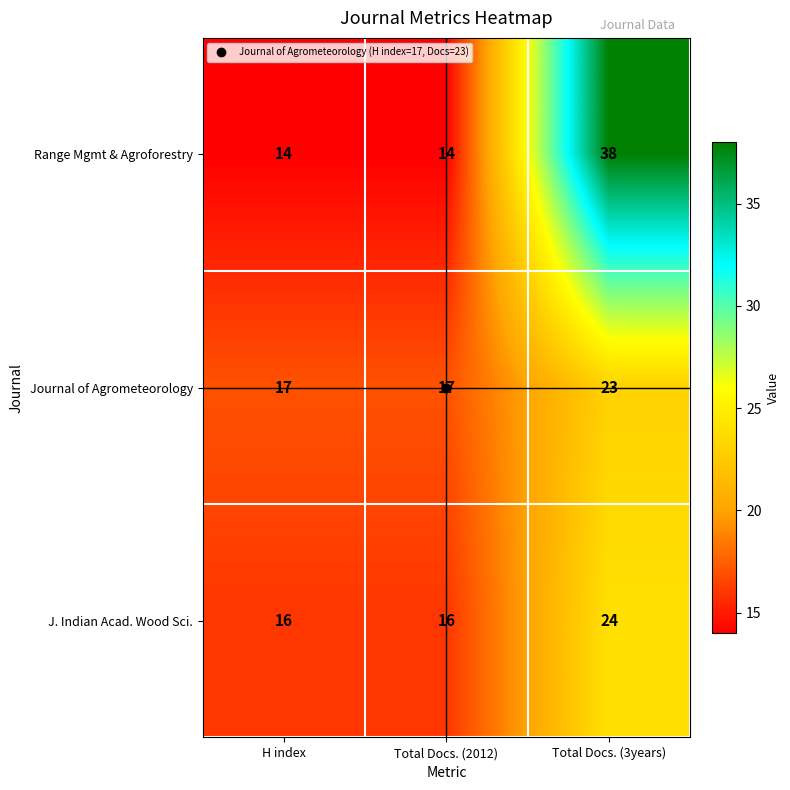

At which category does the chart reach its peak across all series?

Total Docs. (3years)